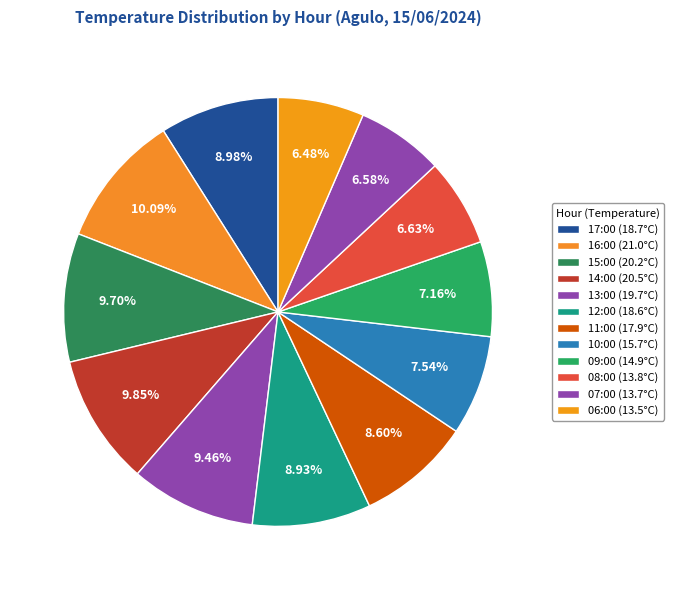

True or false: 16:00 accounts for 1% of the total.

False